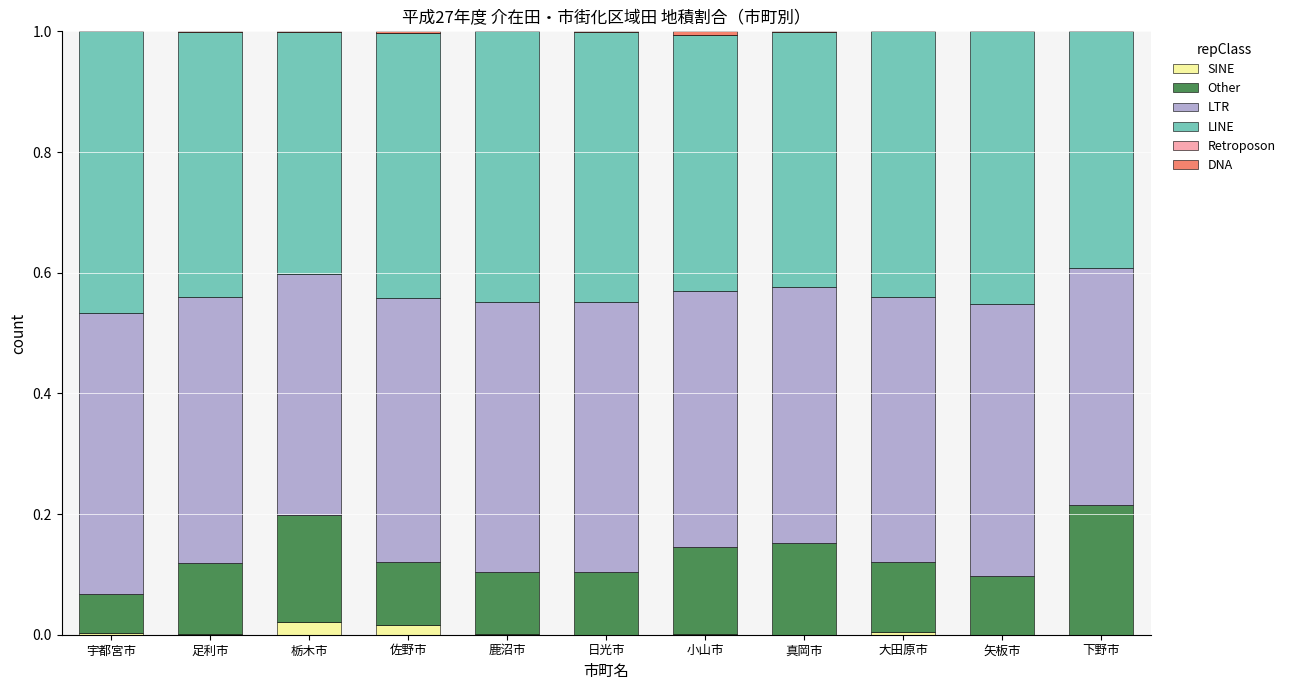

What is the total value across all series at 矢板市?

1.0